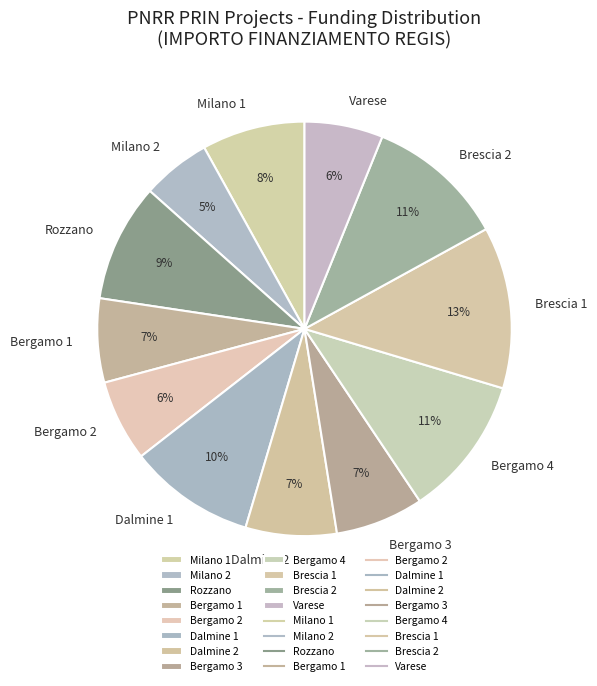

Does any single category account for the majority?

No